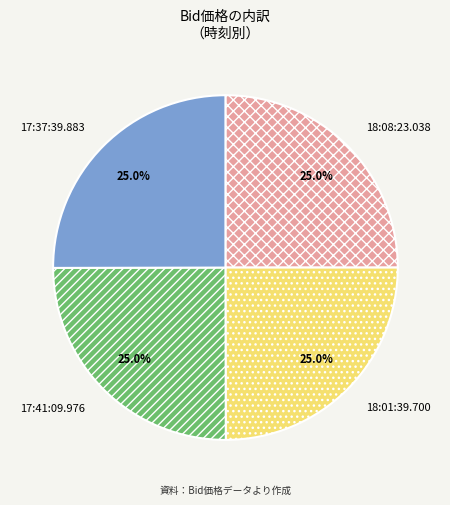

What portion of the pie excludes 17:37:39.883?

75.0%